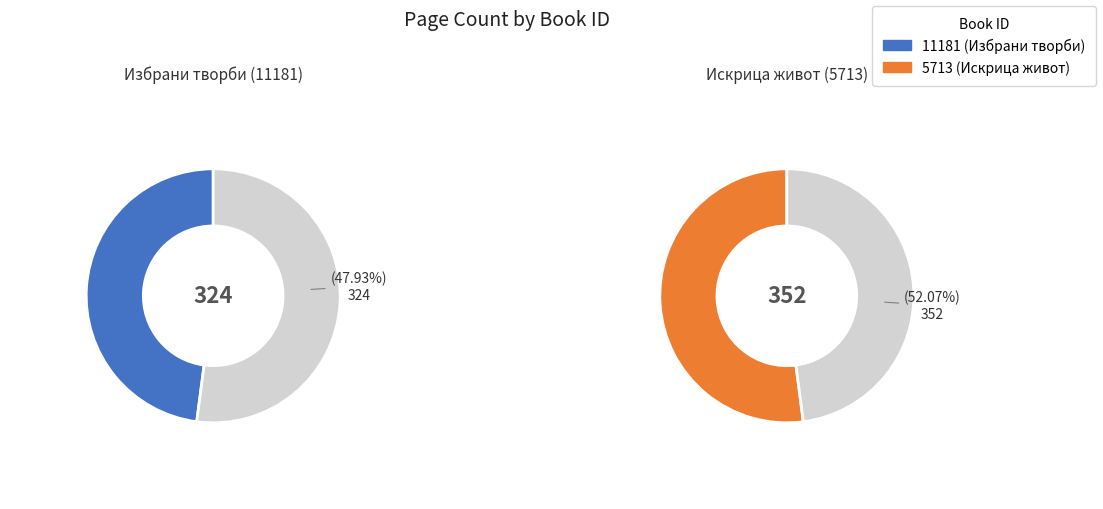

To the nearest percent, what percentage of the pie is 5713?

52%